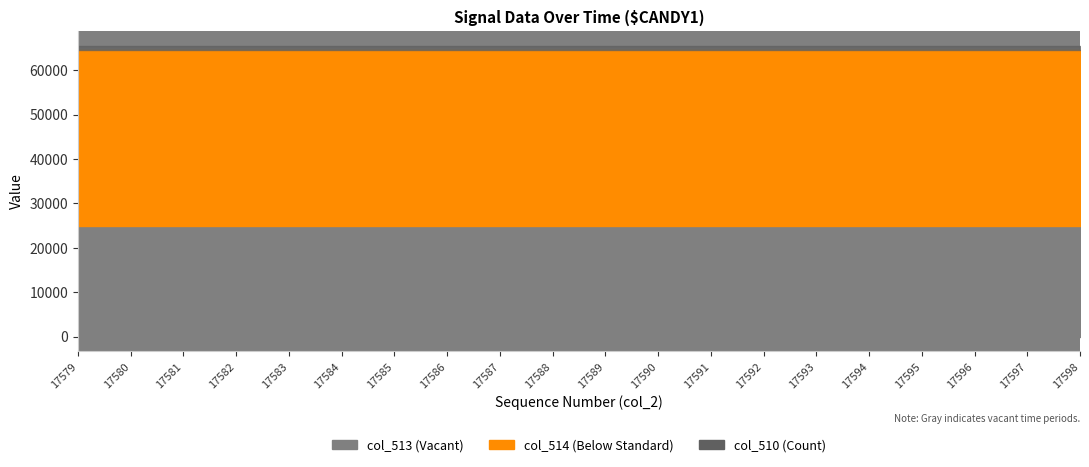

True or false: col_514 and col_513 intersect in this chart.

False